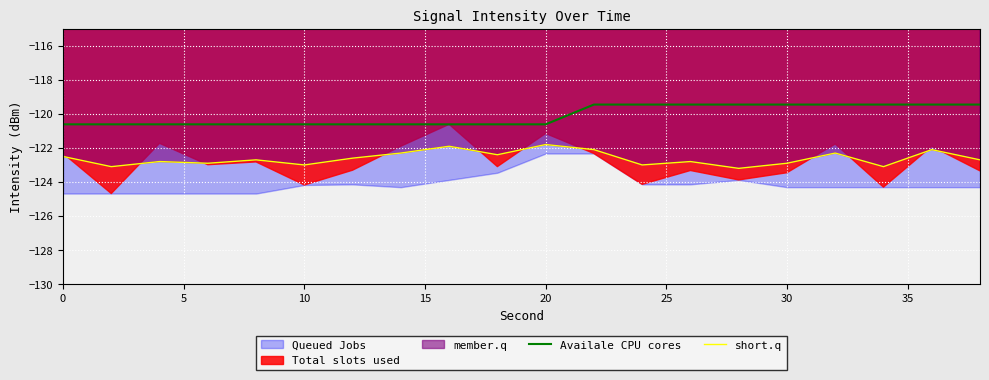

True or false: Availale CPU cores and short.q cross at least once.

False